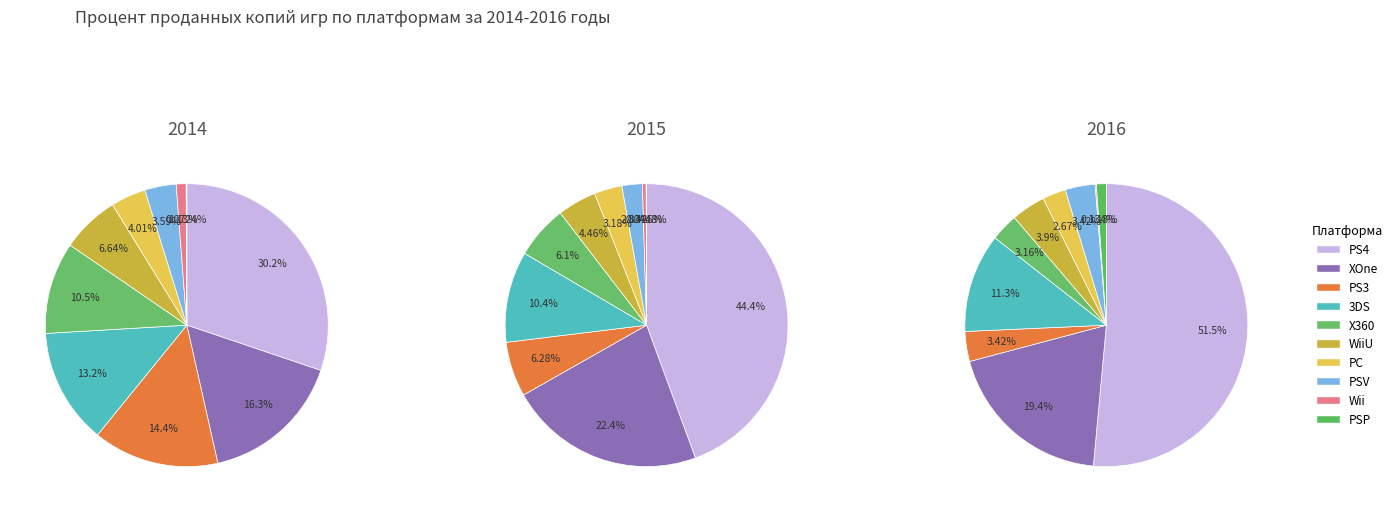

Which series has the largest range (max minus min)?

2016